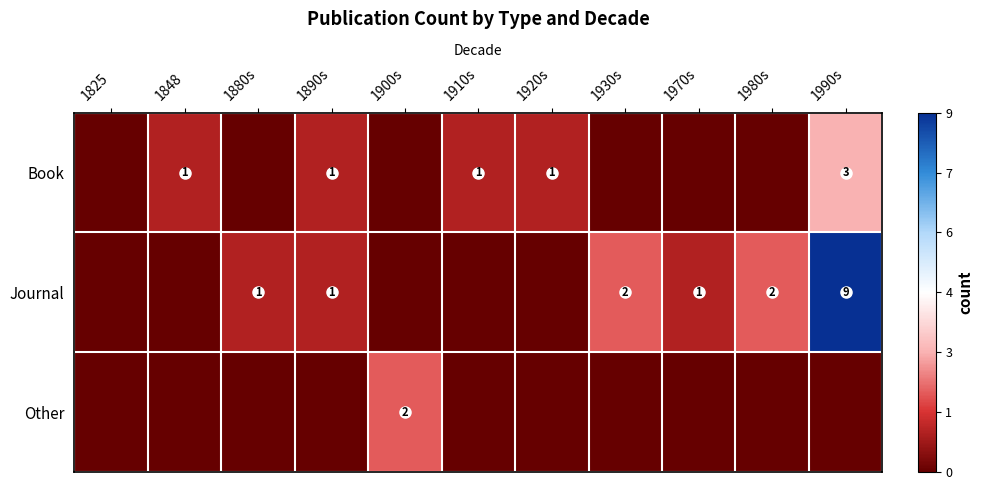

The value of Journal at 1930s is 3. True or false?

False